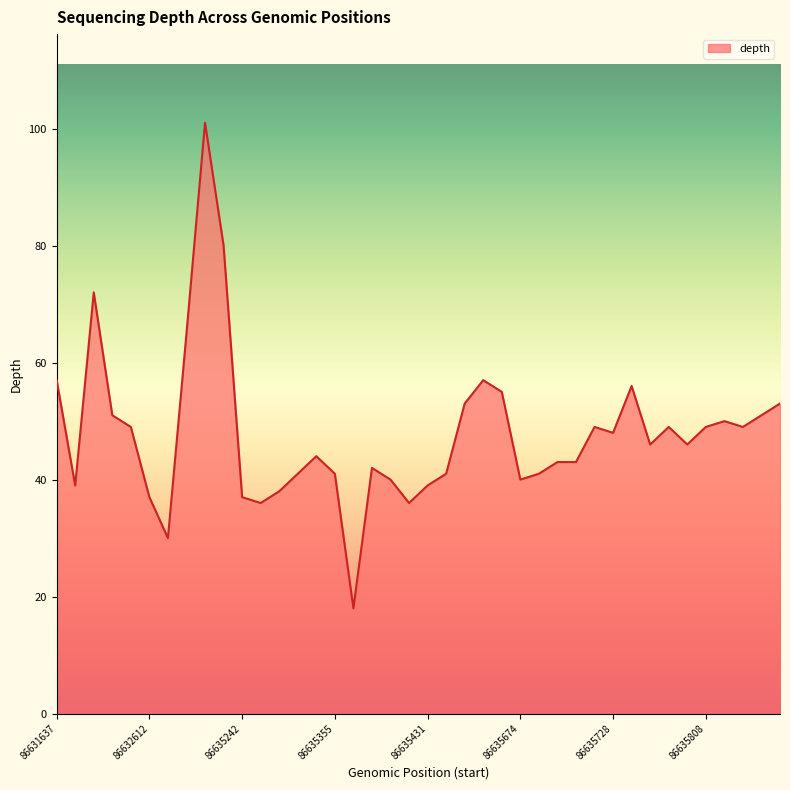

What is the difference between the maximum and minimum values?

83